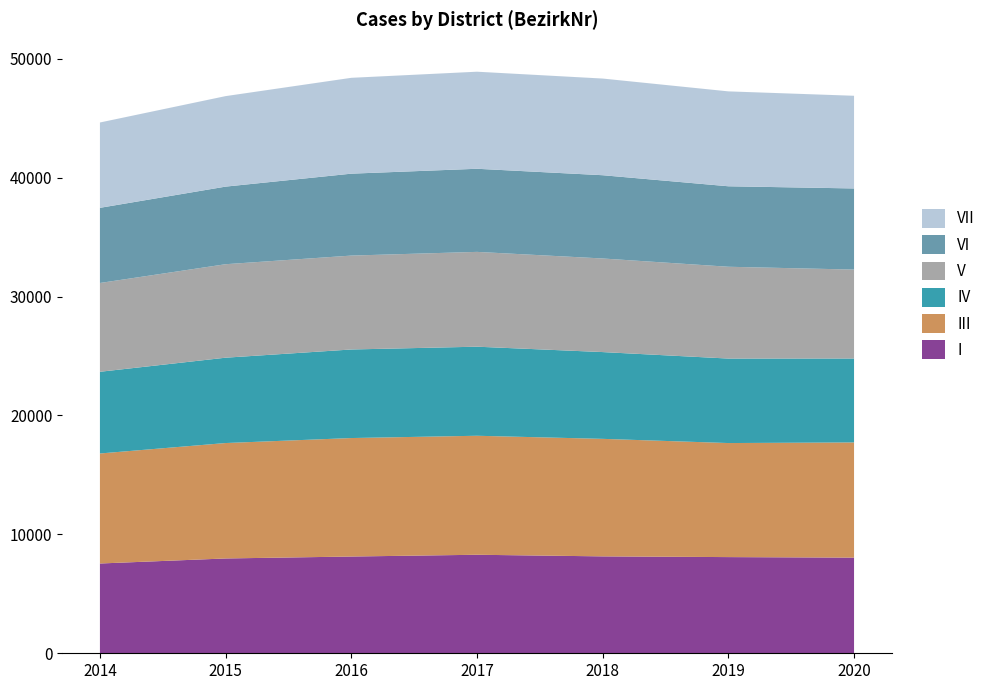

Reading right to left, extract all data points from this chart.

I: 2020=8044	2019=8088	2018=8149	2017=8285	2016=8136	2015=7973	2014=7550
III: 2020=9687	2019=9591	2018=9883	2017=10007	2016=9964	2015=9707	2014=9252
IV: 2020=7058	2019=7105	2018=7297	2017=7490	2016=7447	2015=7177	2014=6870
V: 2020=7478	2019=7720	2018=7871	2017=7973	2016=7897	2015=7861	2014=7467
VI: 2020=6822	2019=6768	2018=7002	2017=6989	2016=6888	2015=6525	2014=6320
VII: 2020=7794	2019=7981	2018=8129	2017=8163	2016=8061	2015=7611	2014=7177